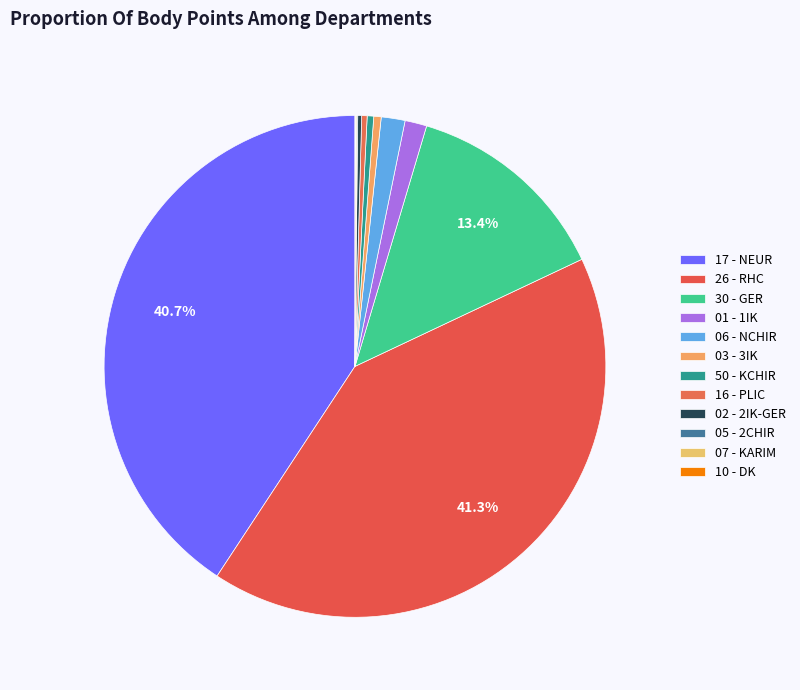

Do 26 - RHC and 17 - NEUR together represent more than half of the pie?

Yes